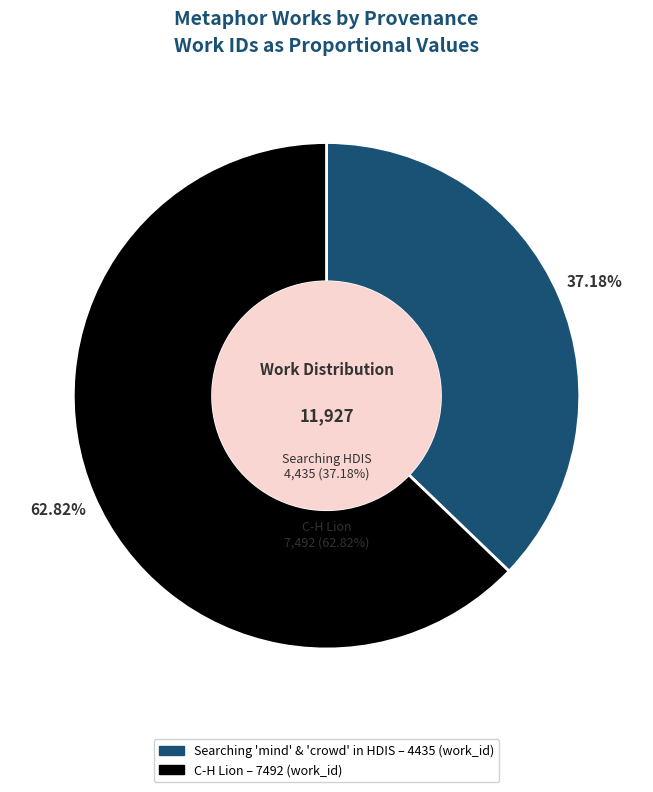

Which category has the biggest portion of the pie?

C-H Lion